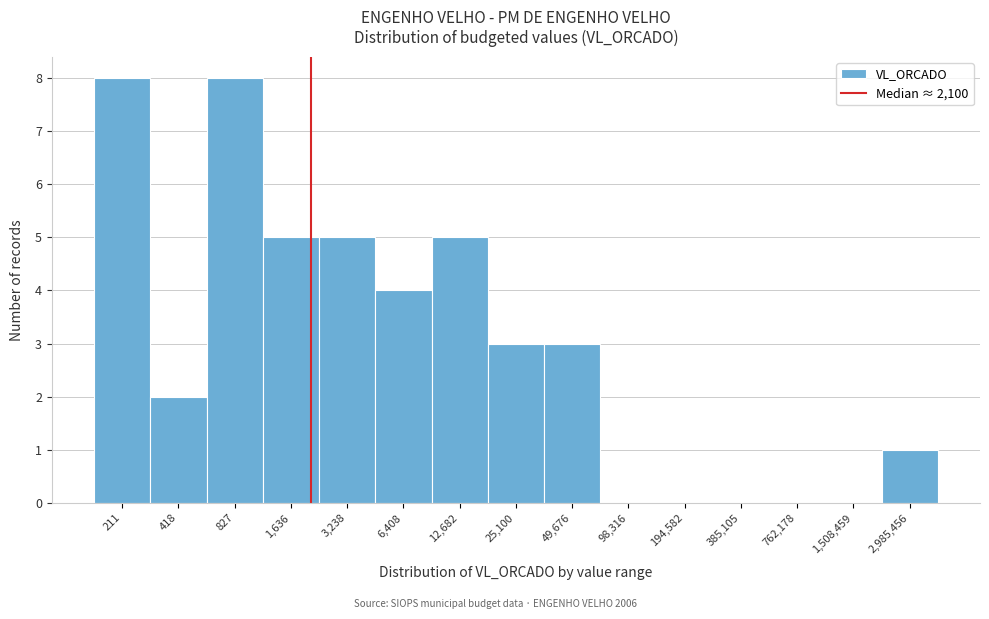

Reading left to right, list all the values displayed in this chart.

211=8	418=2	827=8	1,636=5	3,238=5	6,408=4	12,682=5	25,100=3	49,676=3	98,316=0	194,582=0	385,105=0	762,178=0	1,508,459=0	2,985,456=1